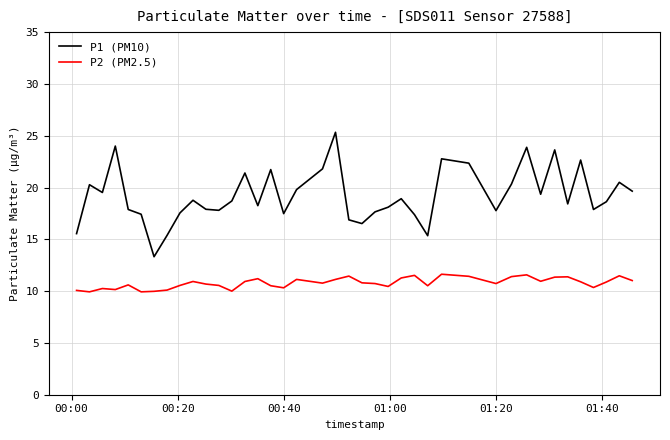

What is the difference between the maximum and minimum values in the P2 (PM2.5) series?

1.7